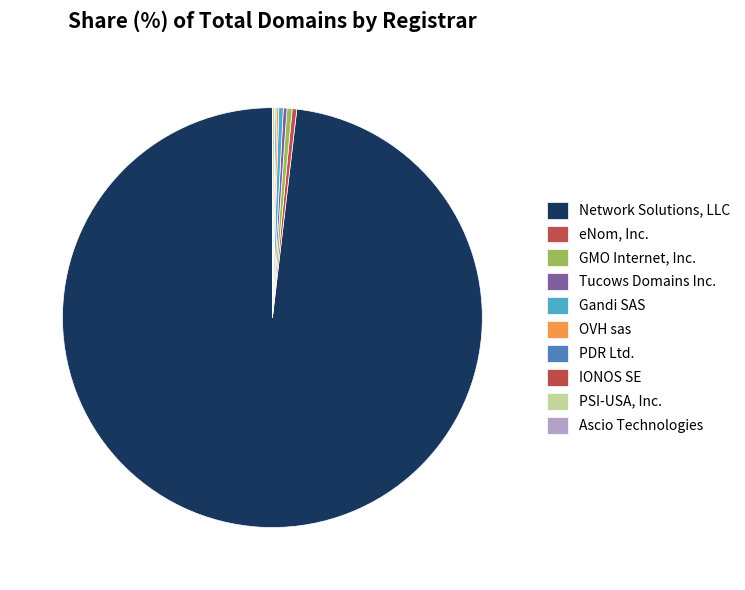

What portion of the pie excludes OVH sas?

99.9%